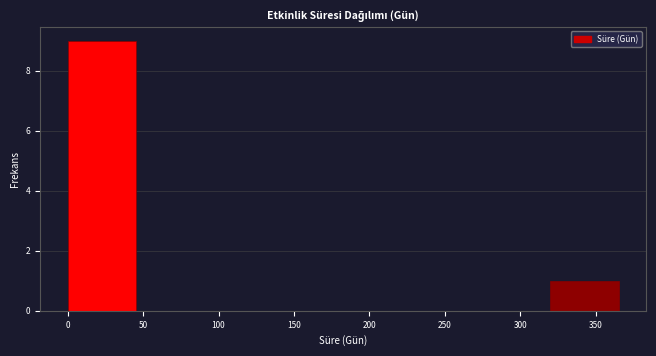

Reading left to right, transcribe this chart: for each bar, give the range it covers on the x-axis and its height. Neither the bar edges nor the heights are printed on the chart, so give them approximately, as read against the axes.

0 to 45: 9
45 to 90: 0
90 to 135: 0
135 to 185: 0
185 to 230: 0
230 to 275: 0
275 to 320: 0
320 to 365: 1